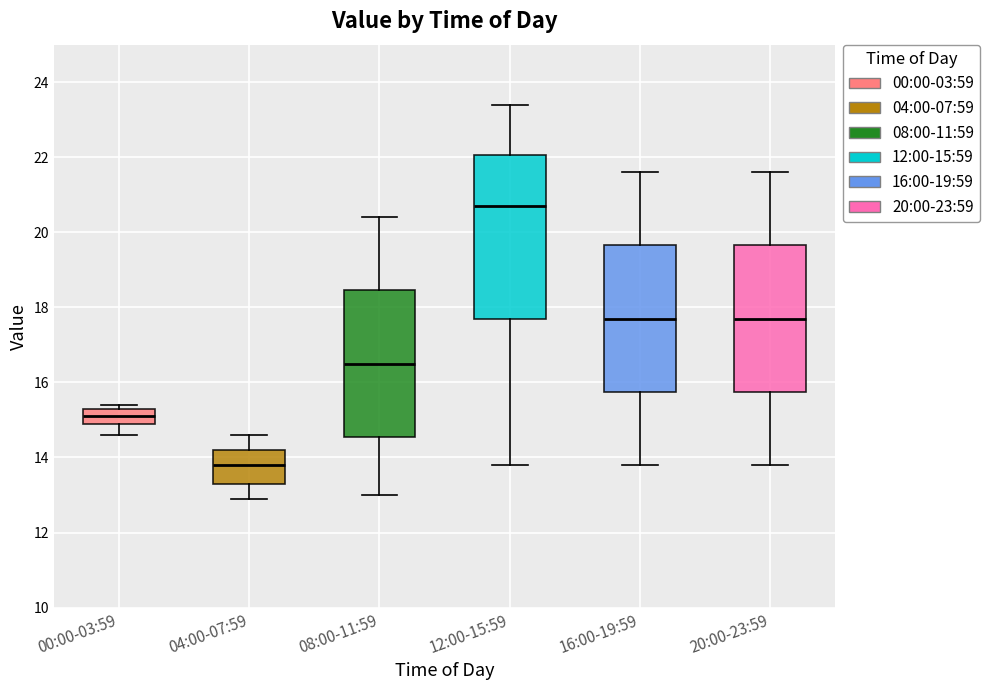

Which box's median line is the highest?

12:00-15:59